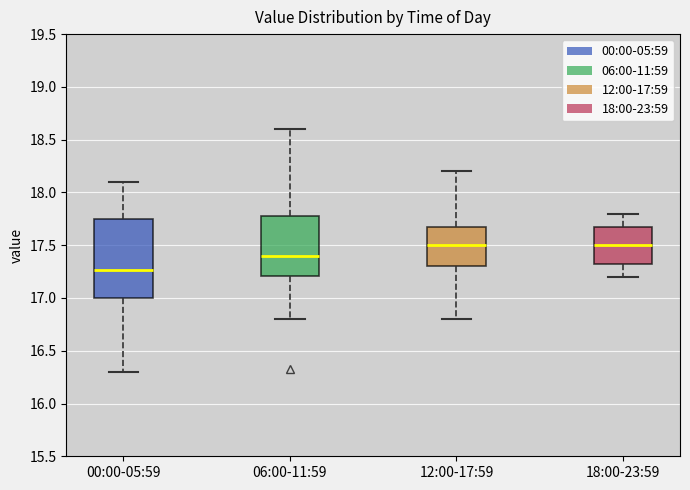

Where is the lower edge of the box for 00:00-05:59 on the y-axis? The values are not printed on the chart, so give them approximately, as read against the axis.

17.00